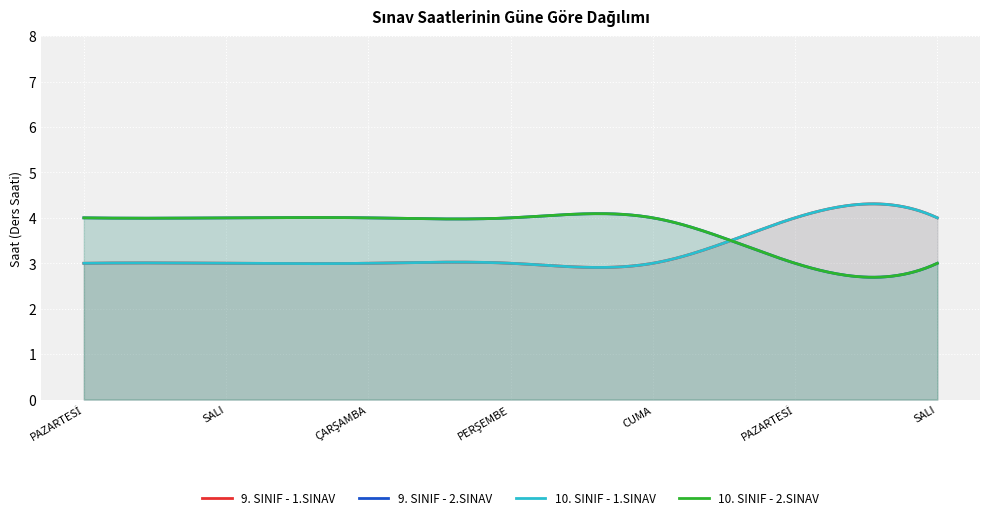

Between CUMA and SALI, which is larger?

SALI